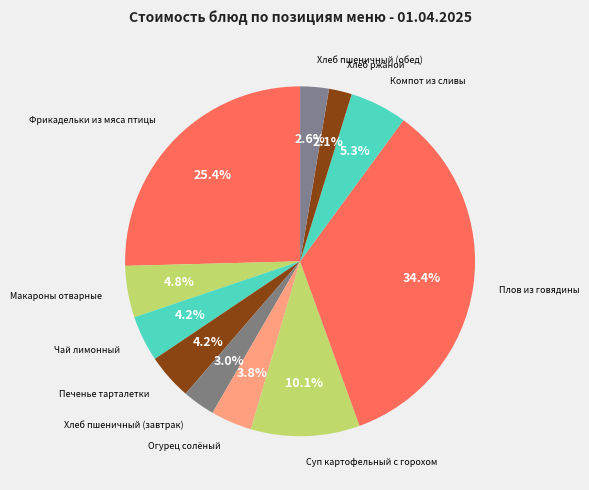

Is it true that Огурец солёный is 17% of the pie?

False